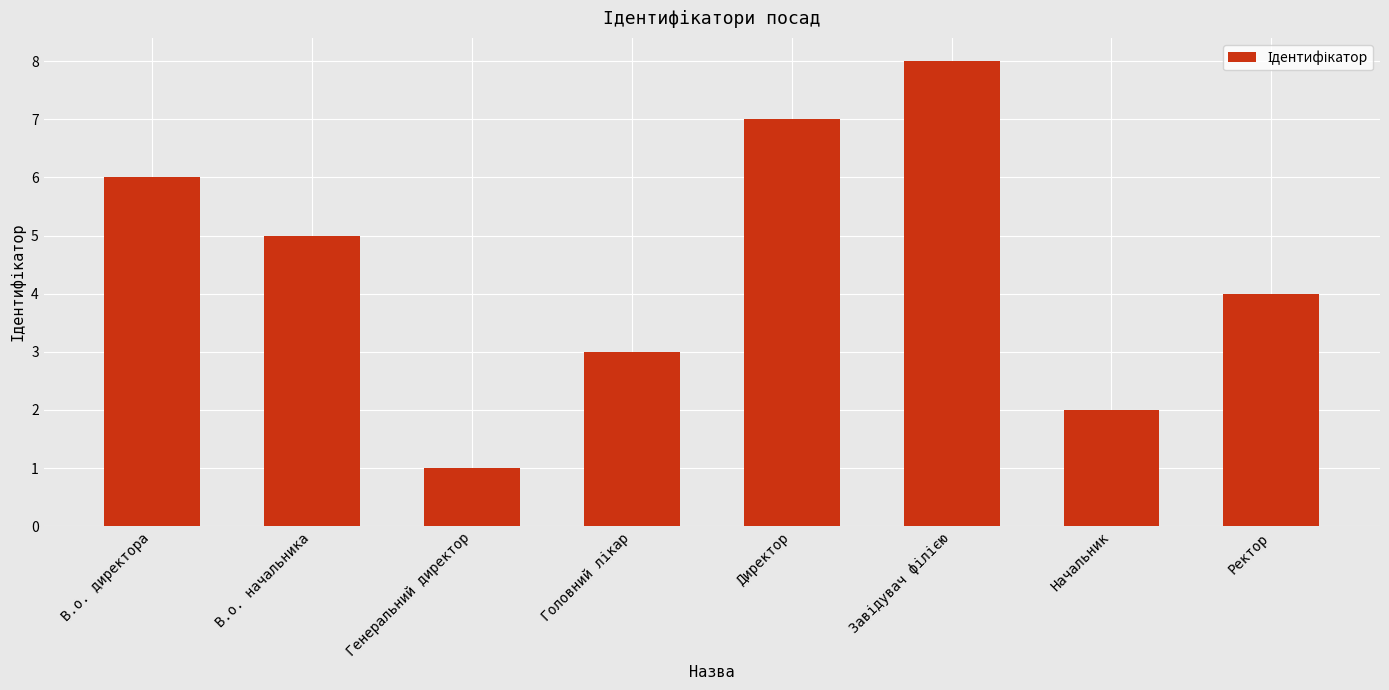

Reading left to right, list all the values displayed in this chart.

6	5	1	3	7	8	2	4